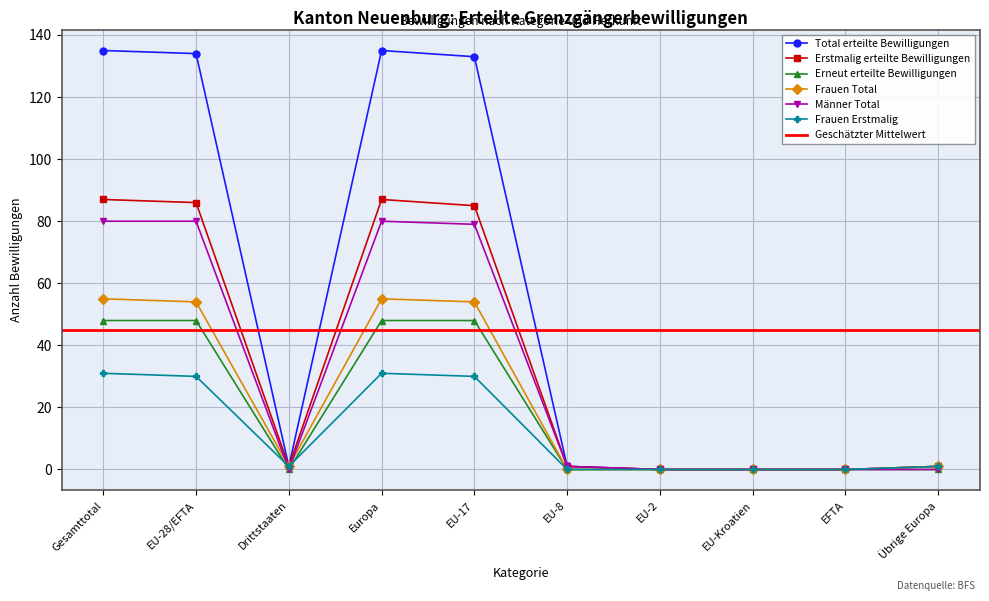

The value of Erstmalig erteilte Bewilligungen at EU-2 is 0. True or false?

True